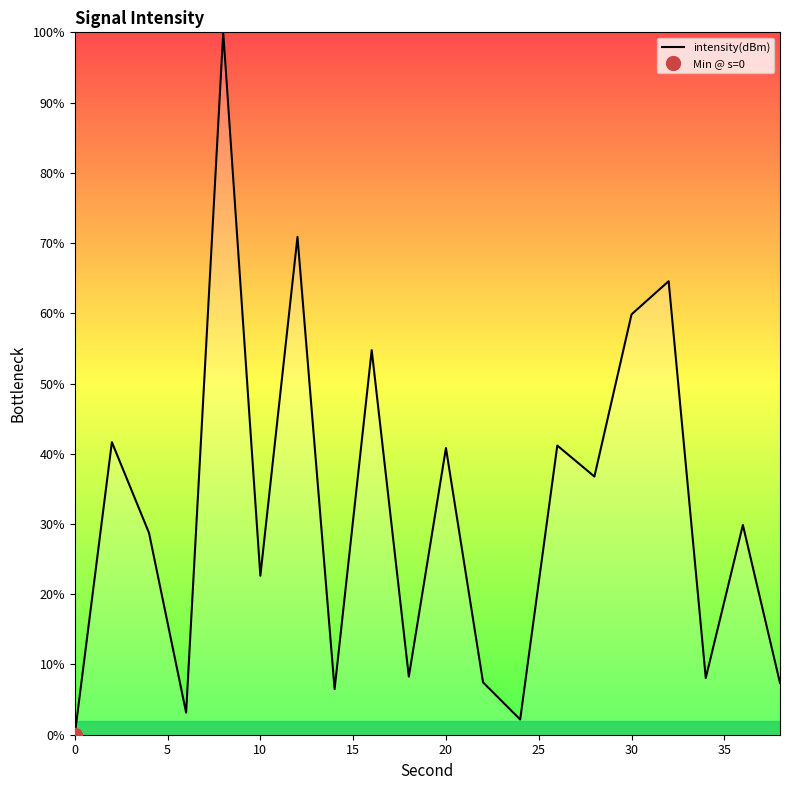

What is the average value?

31.7